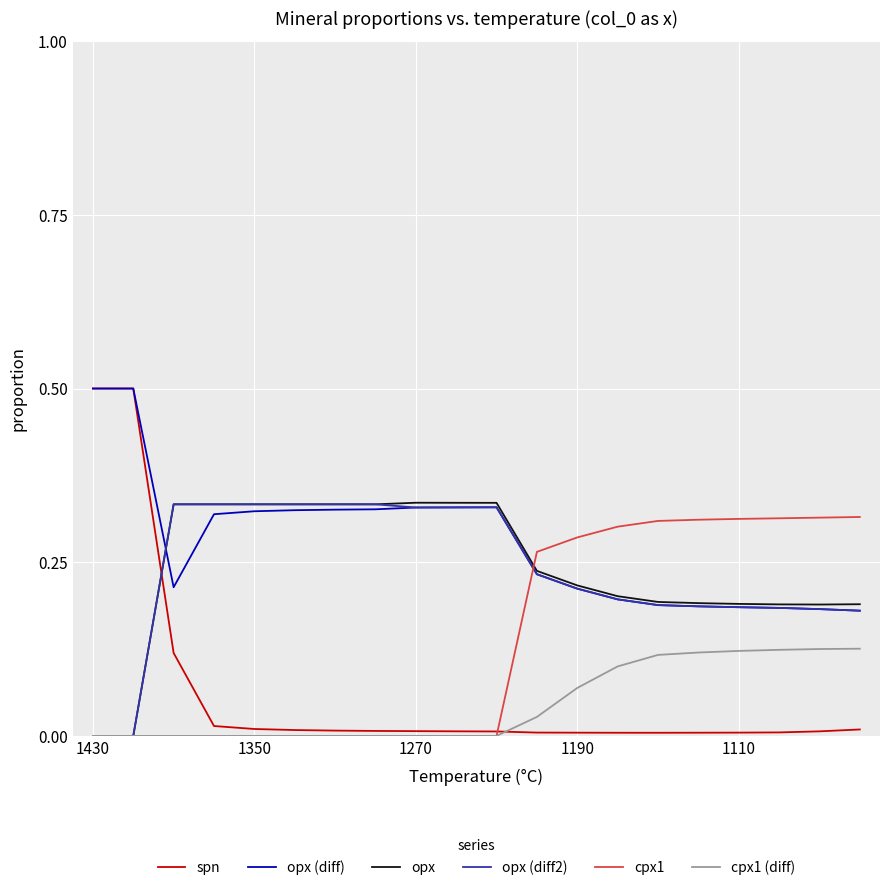

Which series has the widest spread of values?

spn